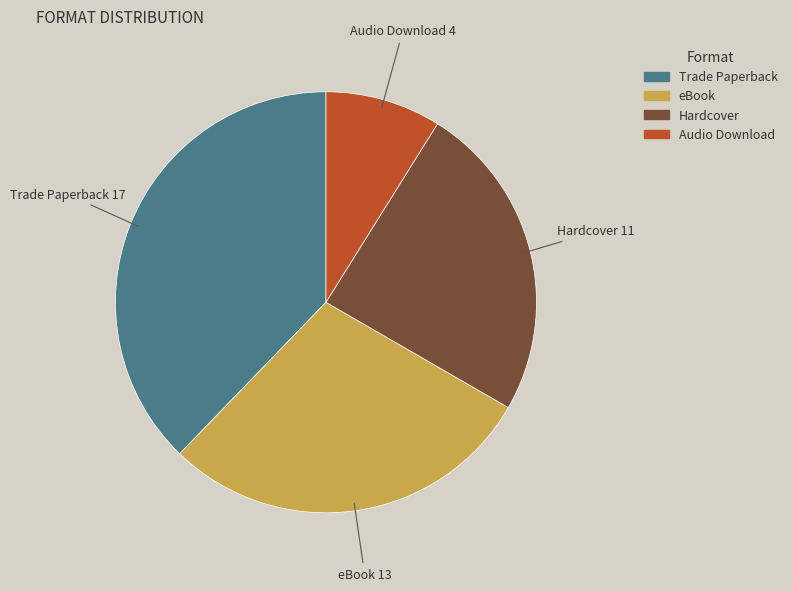

How many slices are in this pie chart?

4